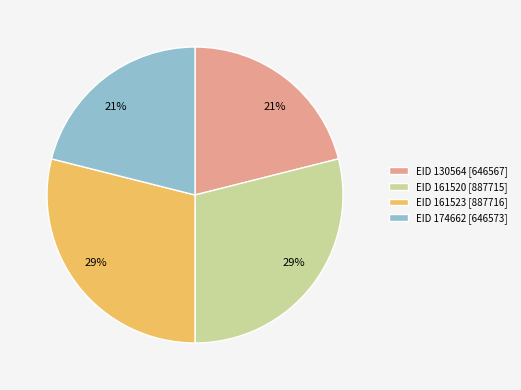

The EID 161520 [887715] slice represents 34% of the pie. True or false?

False